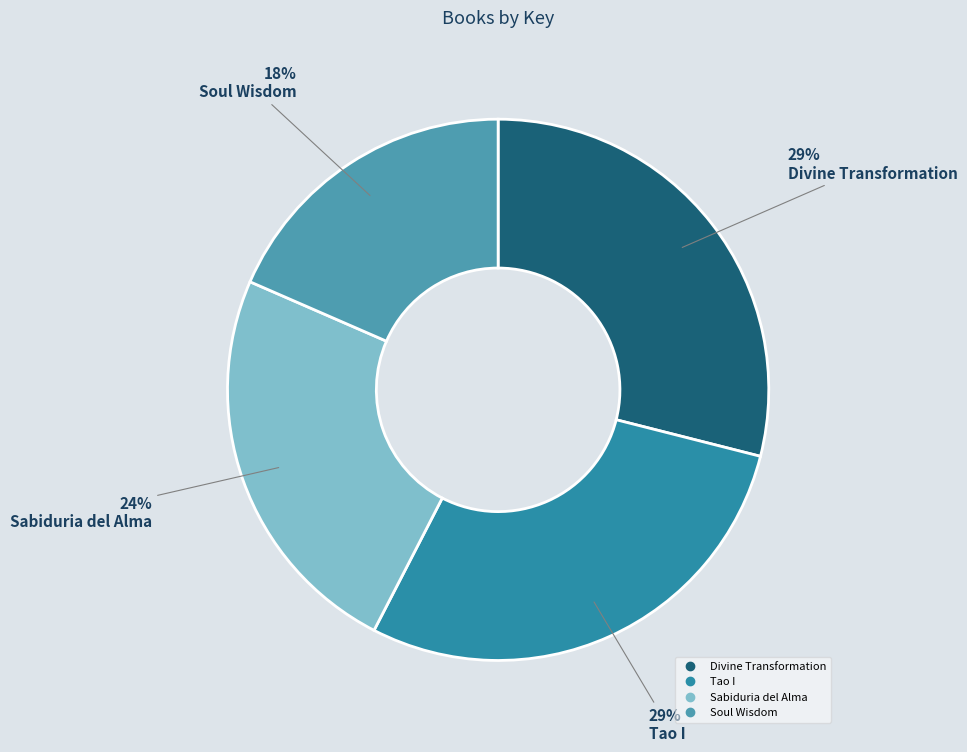

To the nearest percent, what is the average slice percentage?

25%